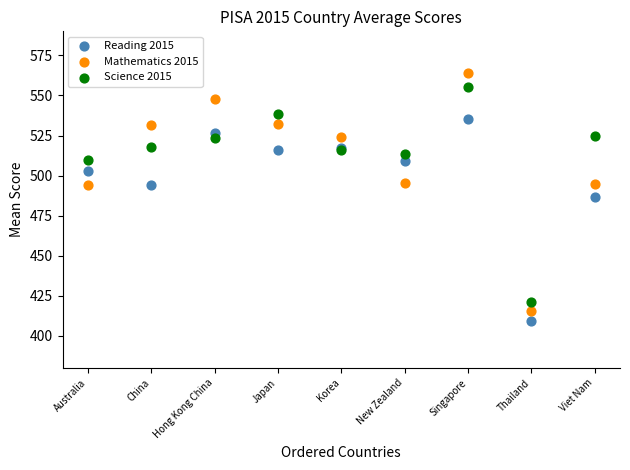

In the Mathematics 2015 series, what Y value is closest to 489?

493.9